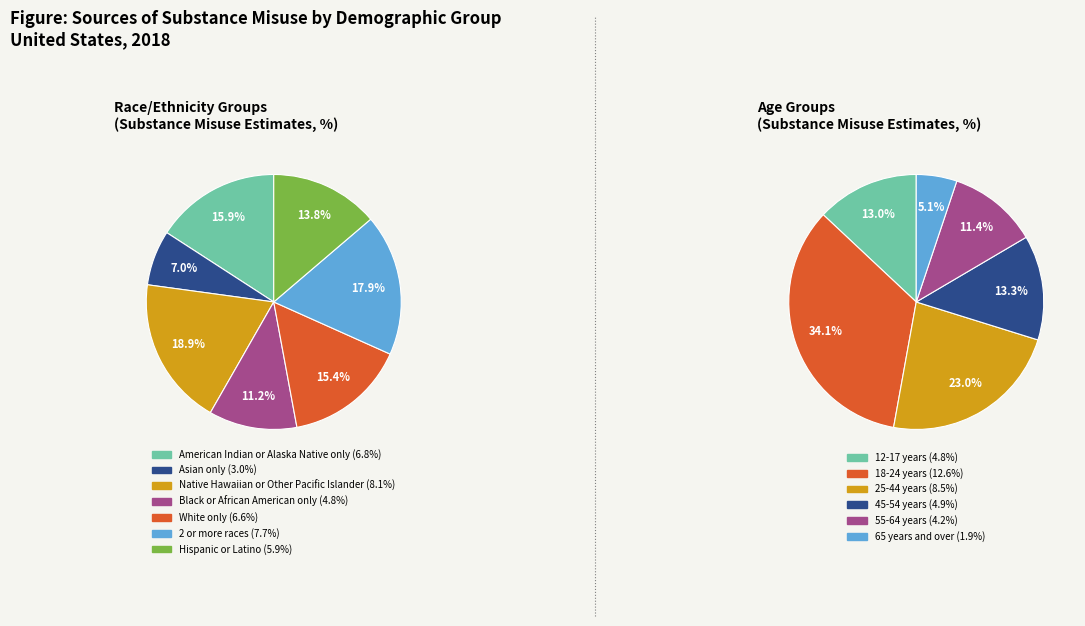

Which category has the biggest portion of the pie?

Native Hawaiian or Other Pacific Islander